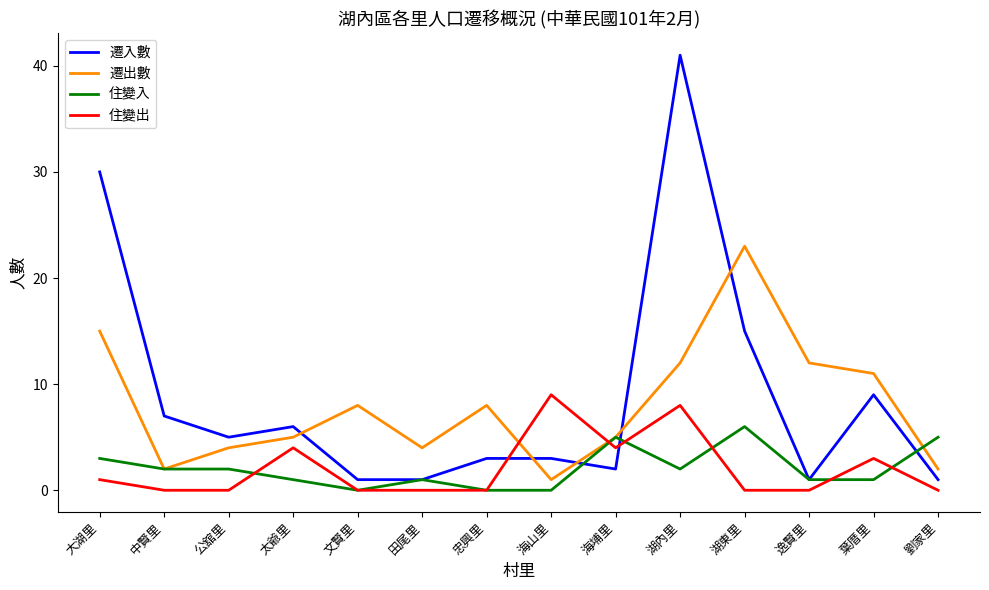

What is the total value across all series at 田尾里?

6